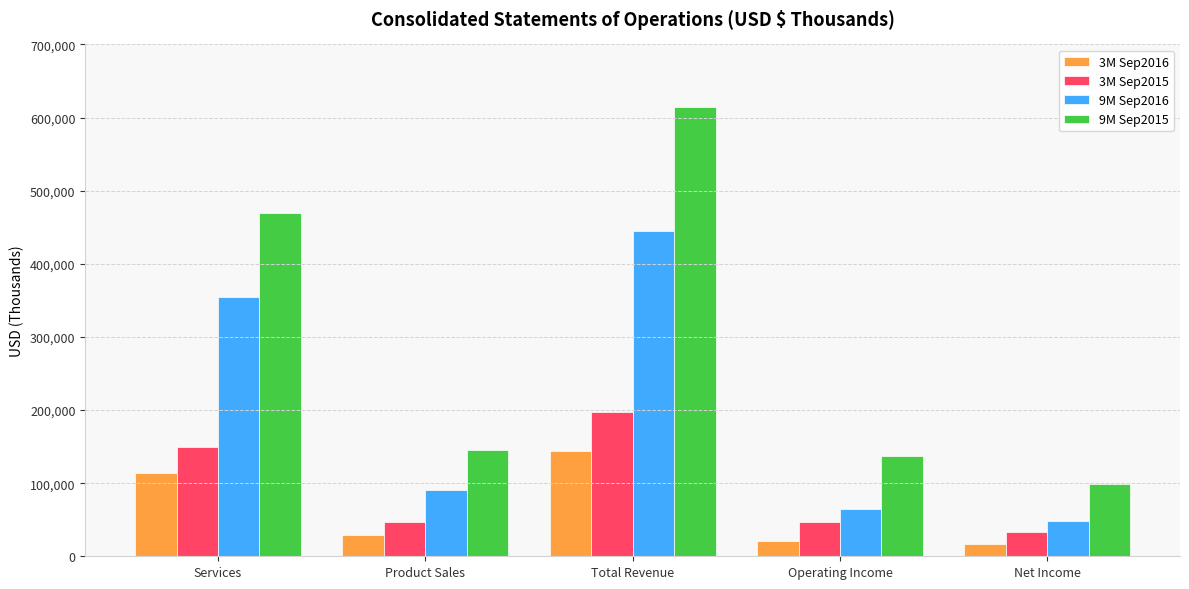

What is the value of the 9M Sep2015 bar at the 5th from the left?

99338